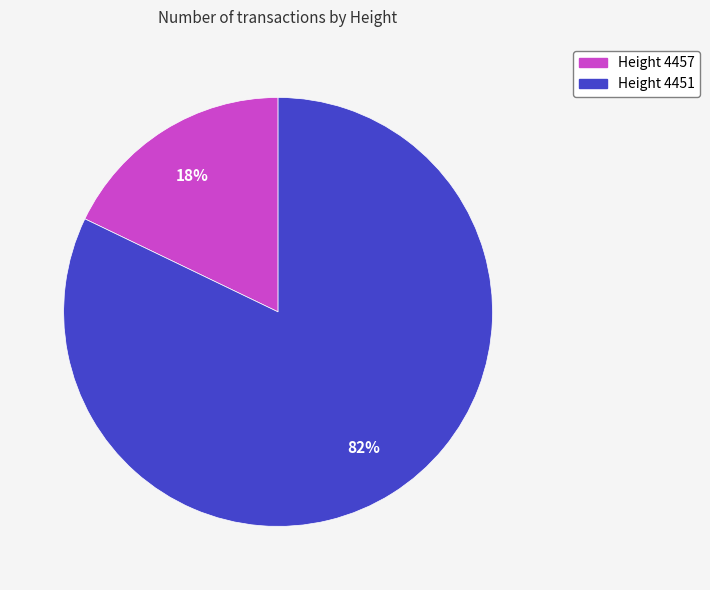

Is there any slice that represents more than half of the pie?

Yes